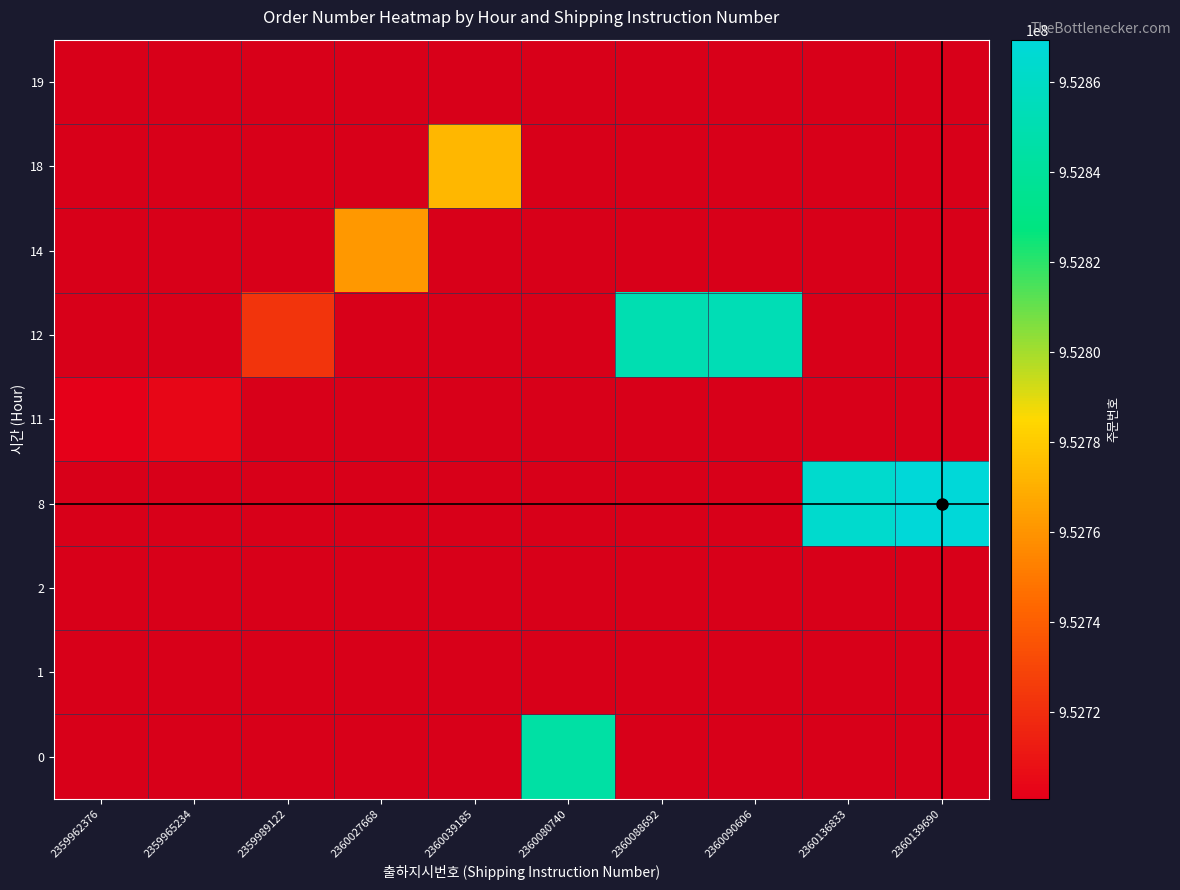

List the labels in order of 2 value, smallest first.

2359962376, 2359965234, 2359989122, 2360027668, 2360039185, 2360080740, 2360088692, 2360090606, 2360136833, 2360139690